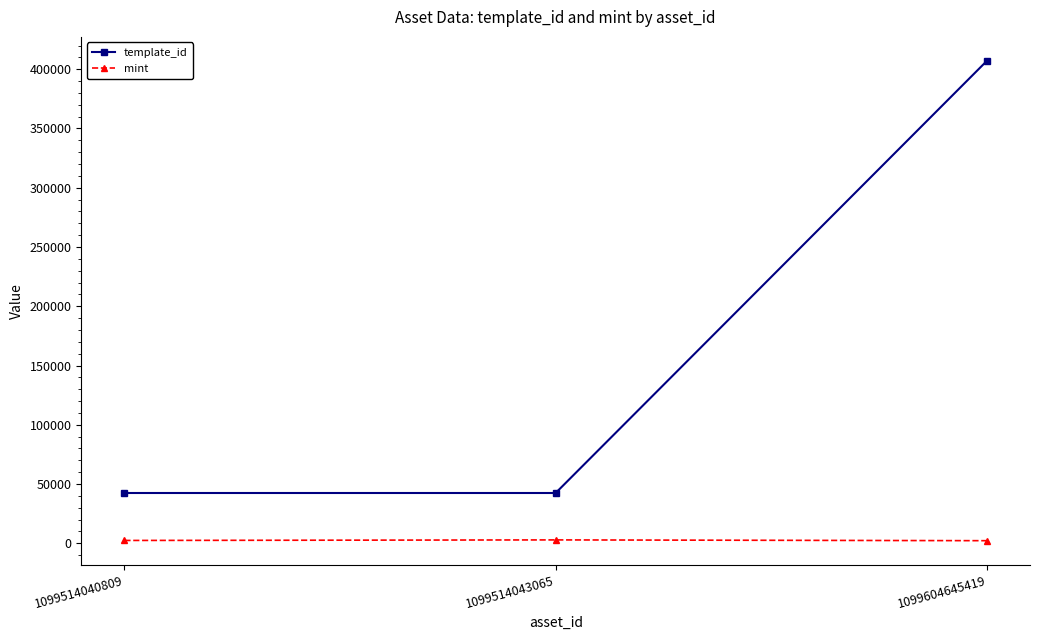

The template_id series shows 42421 at 1099514043065. True or false?

True